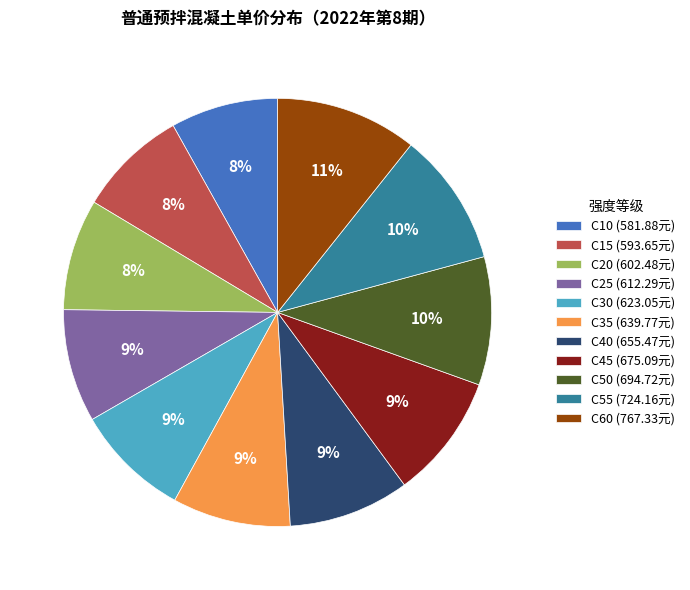

Is there a majority slice in this chart?

No